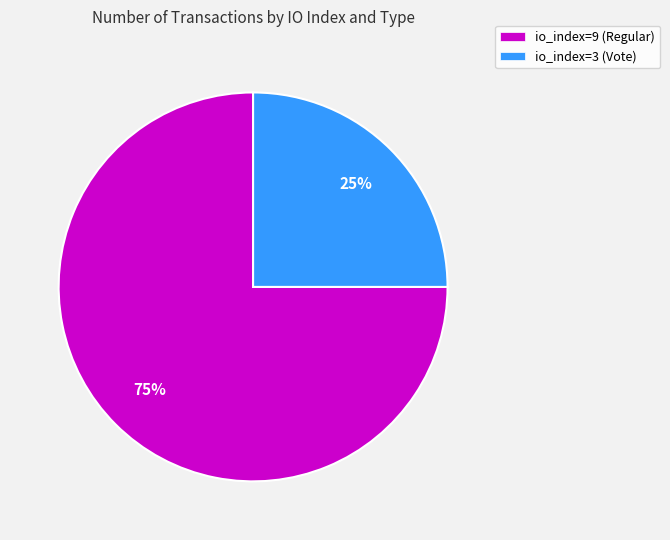

Approximately how many times larger is the value at io_index=9 (Regular) compared to io_index=3 (Vote)?

3.0